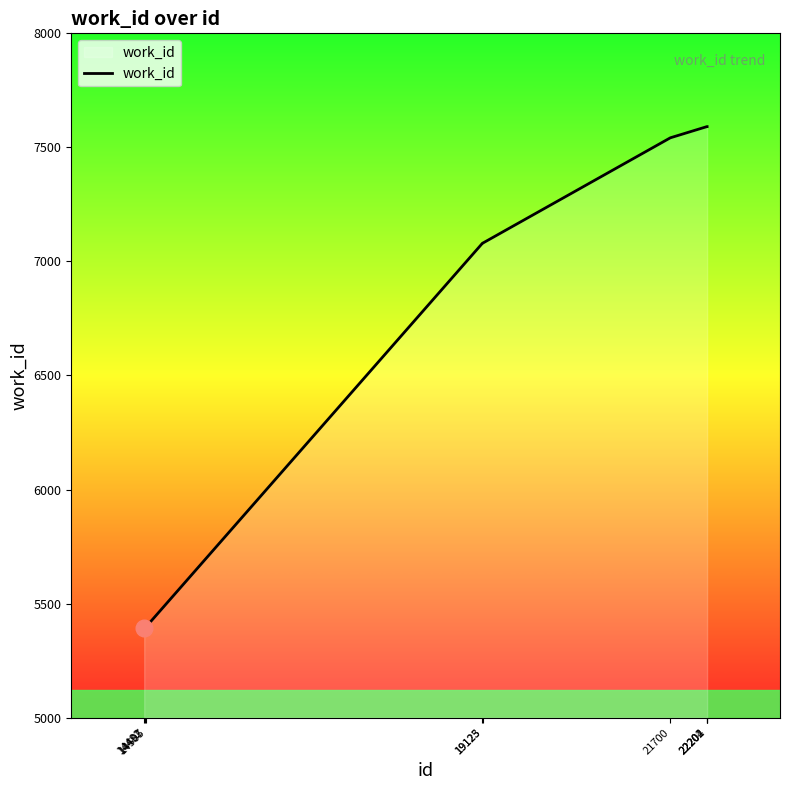

What is the greatest value displayed?

7591